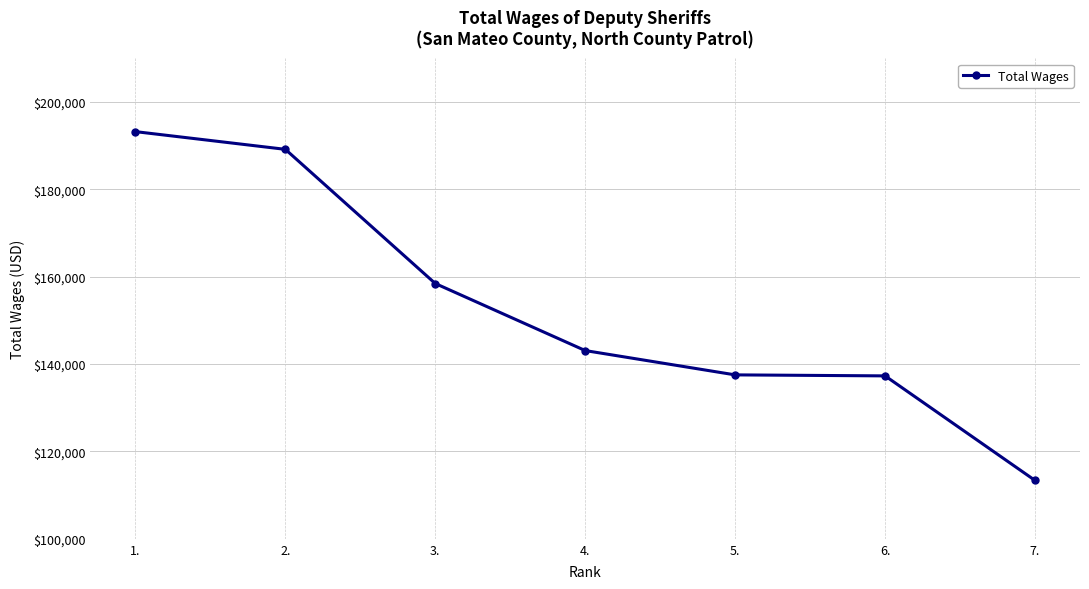

What is the minimum value shown in the chart?

113366